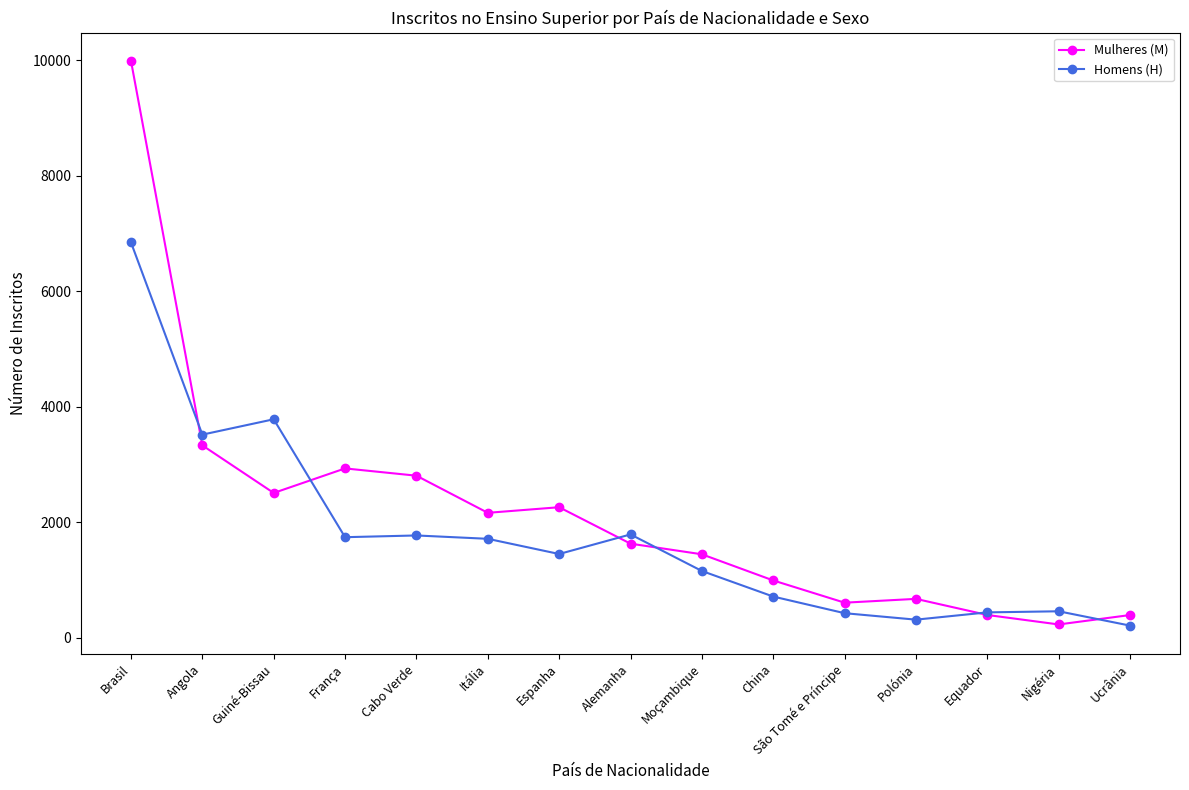

True or false: Homens (H) and Mulheres (M) intersect in this chart.

True